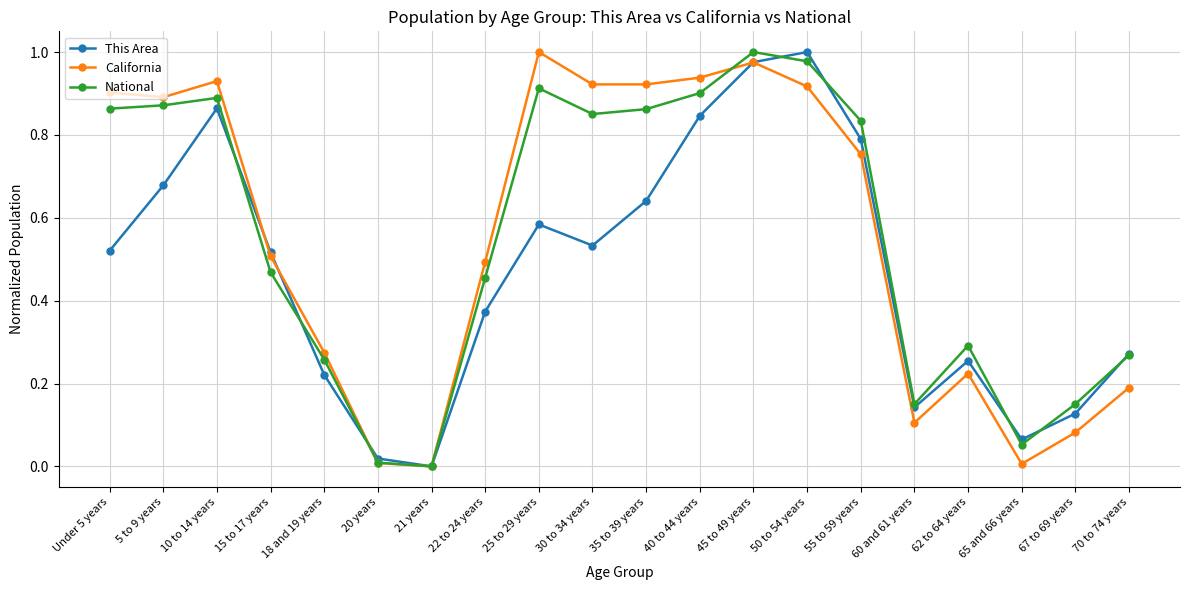

The value of California at 65 and 66 years is 0.0. True or false?

True